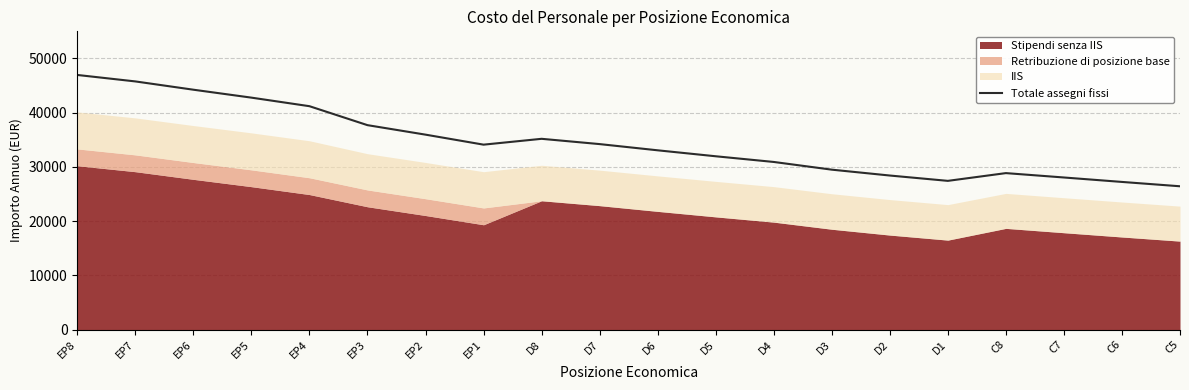

How many data points are less than 34109?

10